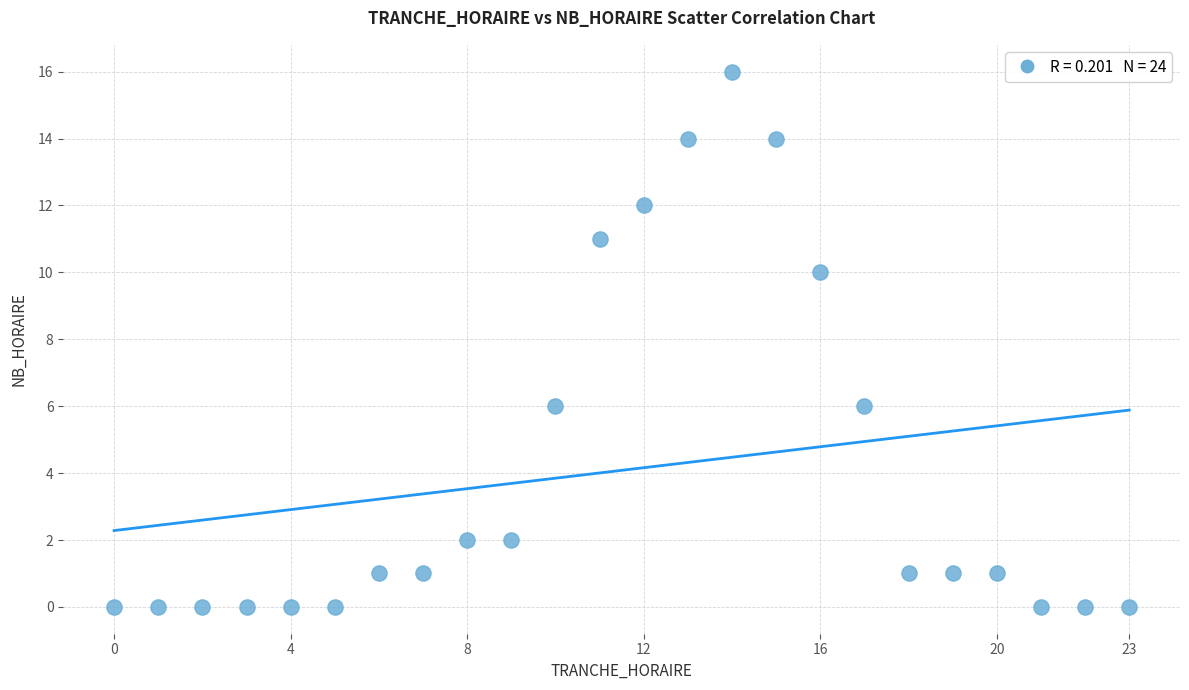

What is the range of Y values (max minus min)?

16